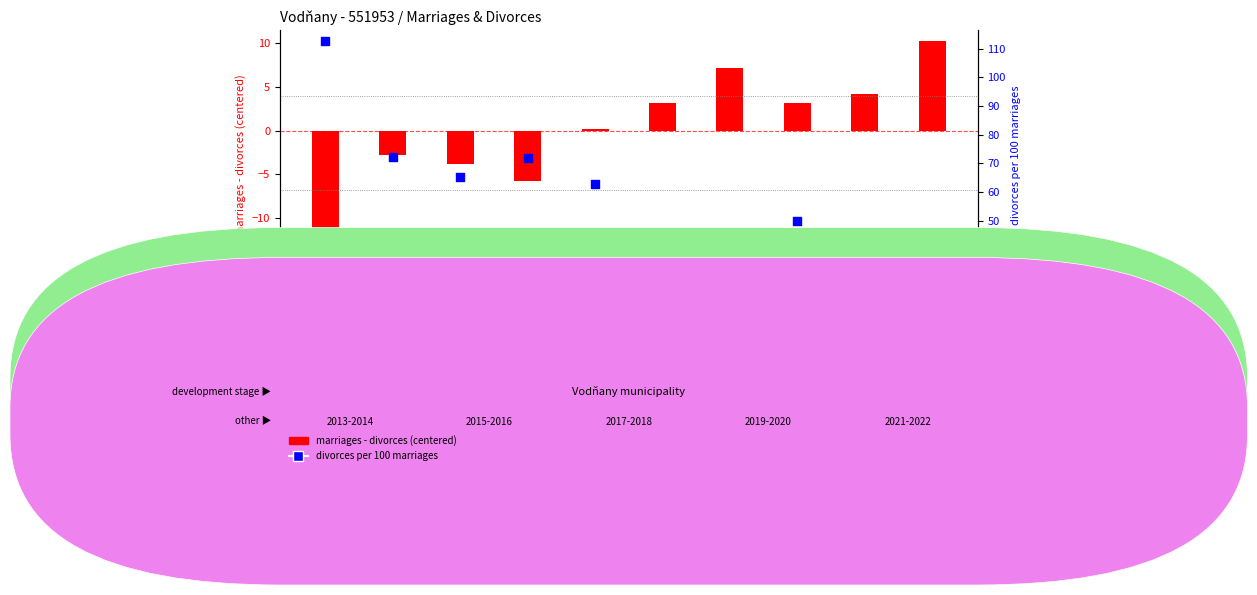

At how many categories does at least one series exceed 102?

1